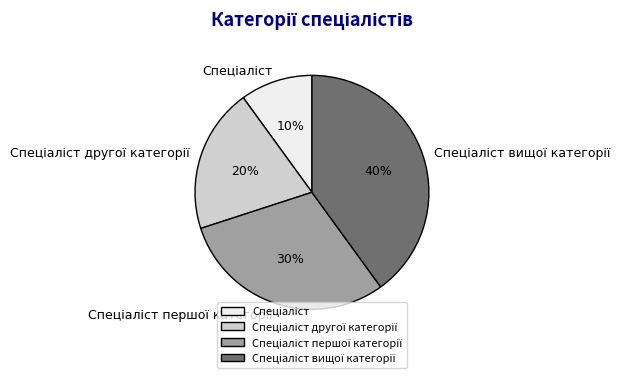

Is there any slice that represents more than half of the pie?

No